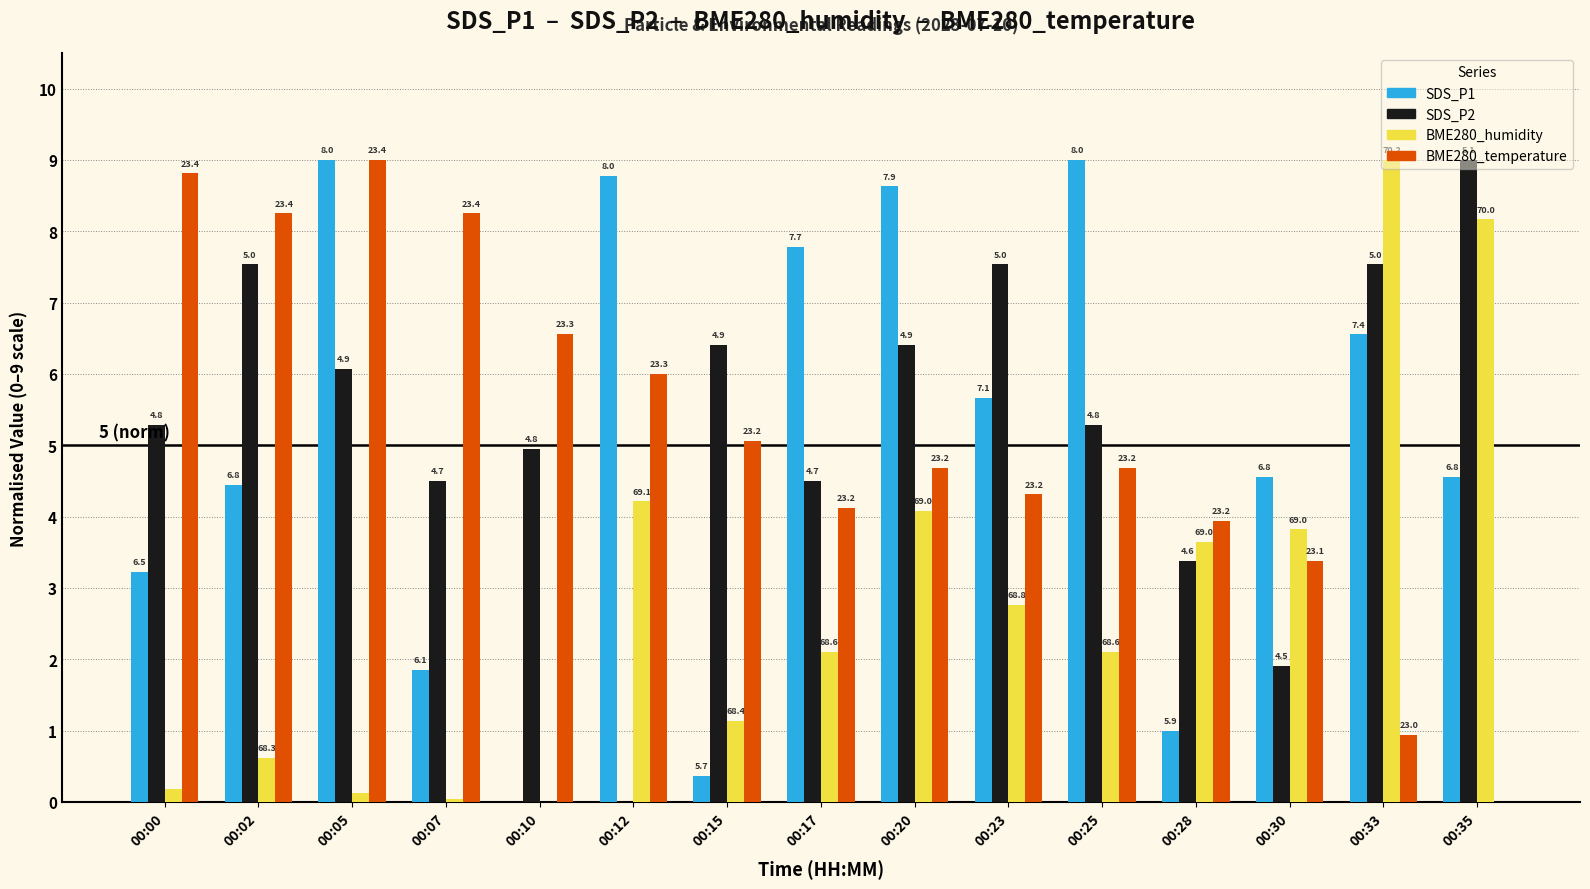

What is the difference between the second highest and second lowest values in the BME280_temperature series?

7.9